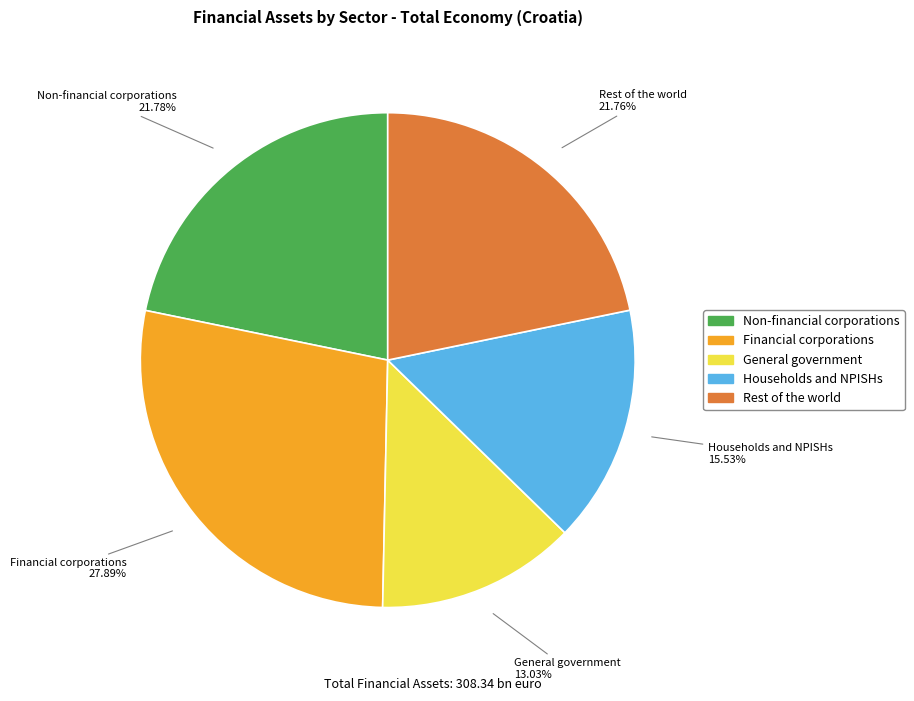

The General government slice represents 24% of the pie. True or false?

False